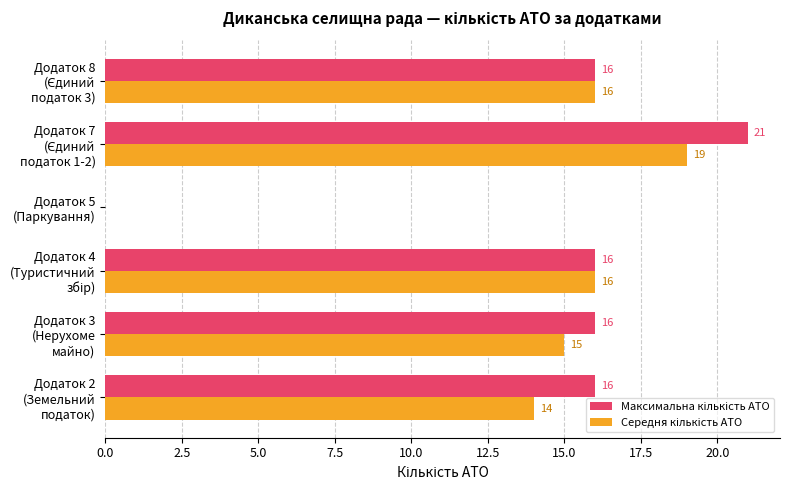

What is the maximum value shown in the chart?

21